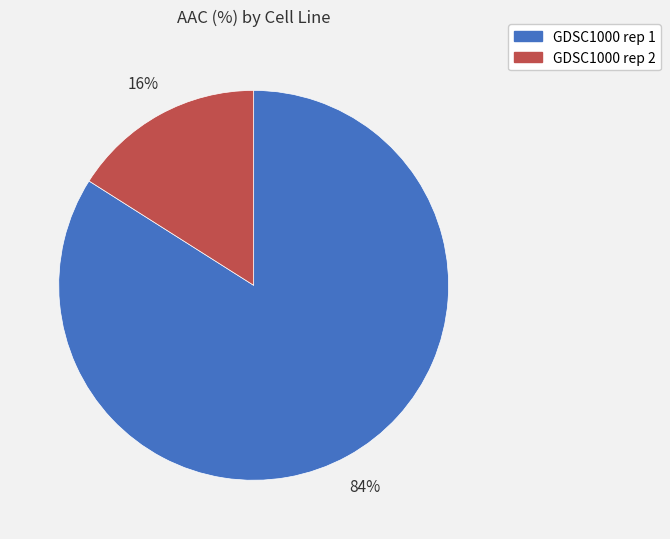

Which slice is the smallest?

GDSC1000 rep 2